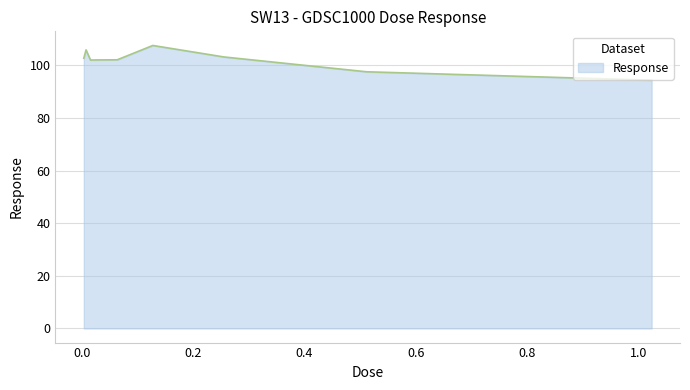

What is the maximum value shown in the chart?

107.5